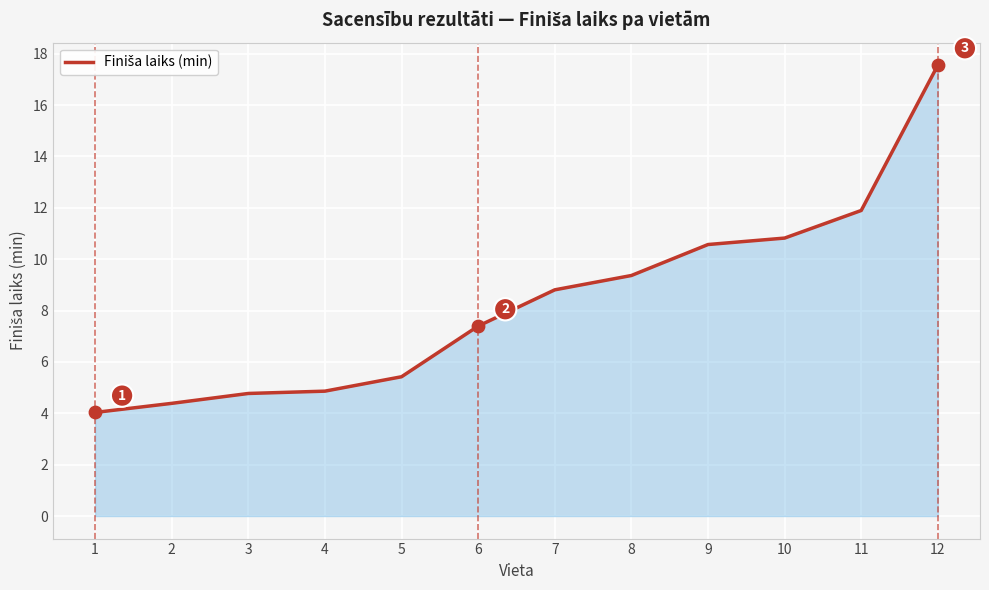

Which has a higher value, 2 or 6?

6